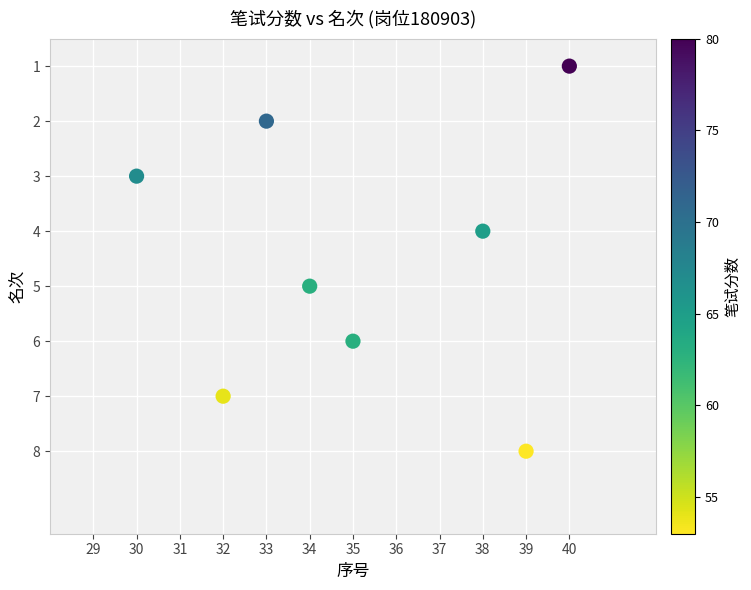

What is the range of X values (max minus min)?

10